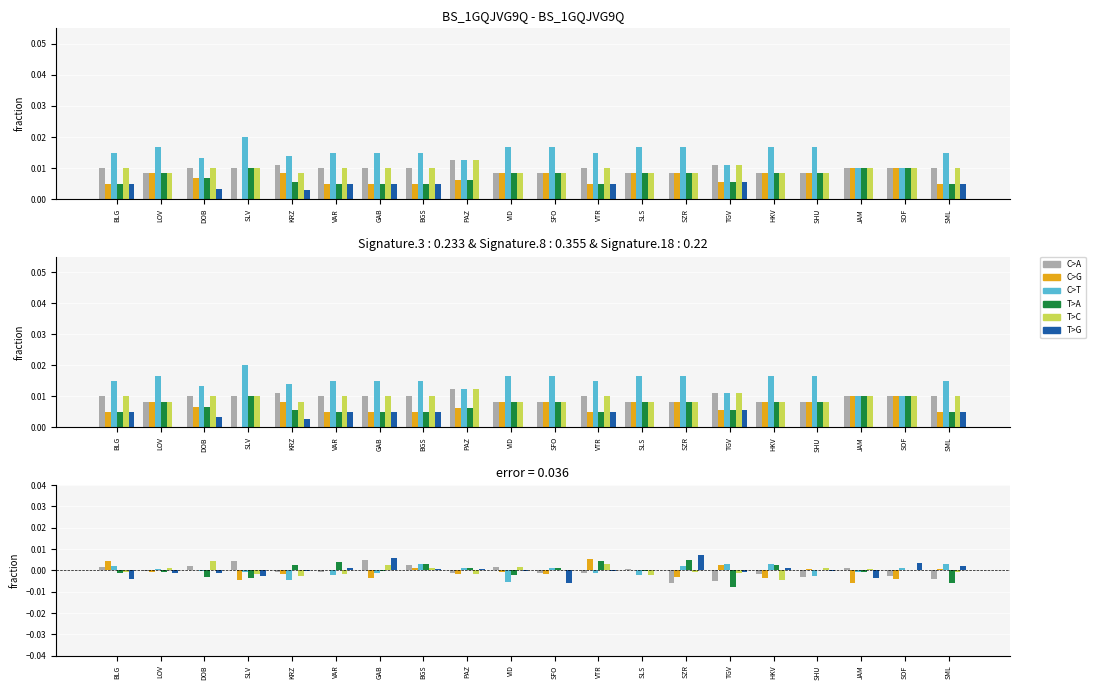

How many data points in T>G are less than 0?

11